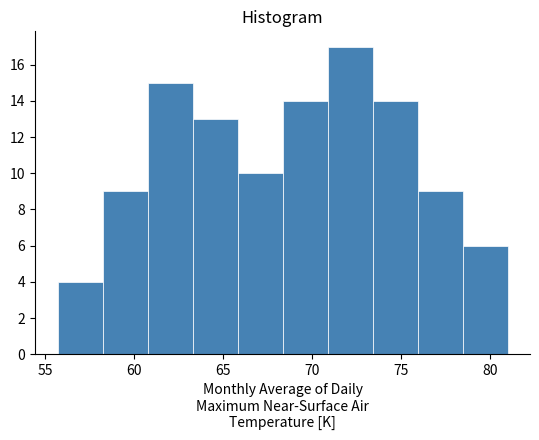

Reading left to right, transcribe this chart: for each bar, give the range it covers on the x-axis and its height. Neither the bar edges nor the heights are printed on the chart, so give them approximately, as read against the axes.

55.5 to 58.0: 4
58.0 to 61.0: 9
61.0 to 63.5: 15
63.5 to 66.0: 13
66.0 to 68.5: 10
68.5 to 71.0: 14
71.0 to 73.5: 17
73.5 to 76.0: 14
76.0 to 78.5: 9
78.5 to 81.0: 6